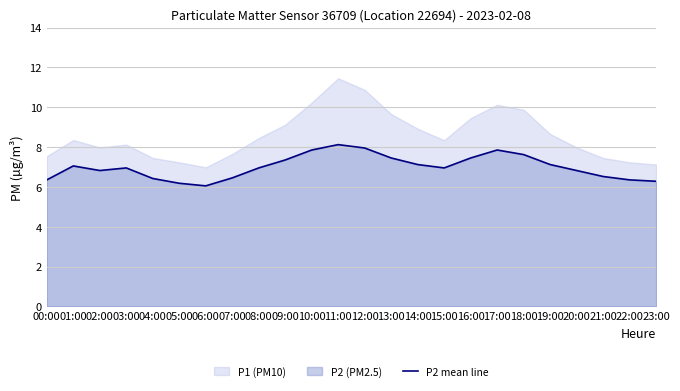

Which label corresponds to the largest value in the chart?

11:00